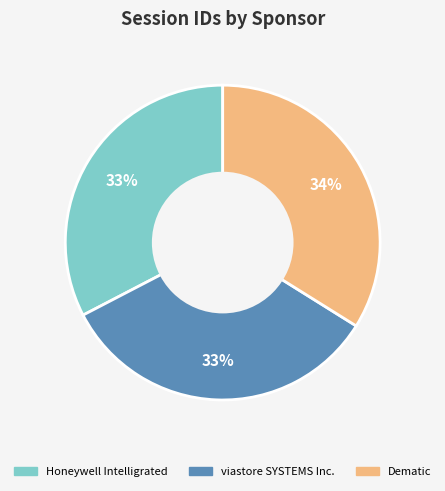

Is there any slice that represents more than half of the pie?

No